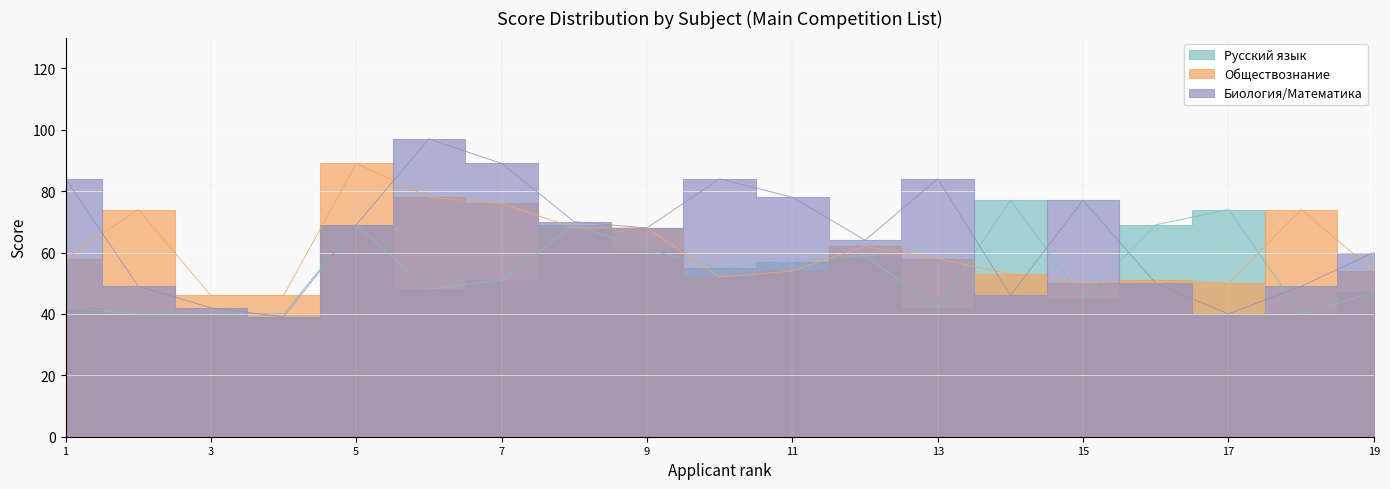

Rank the series by their maximum value, from lowest to highest.

Русский язык, Обществознание, Биология/Математика